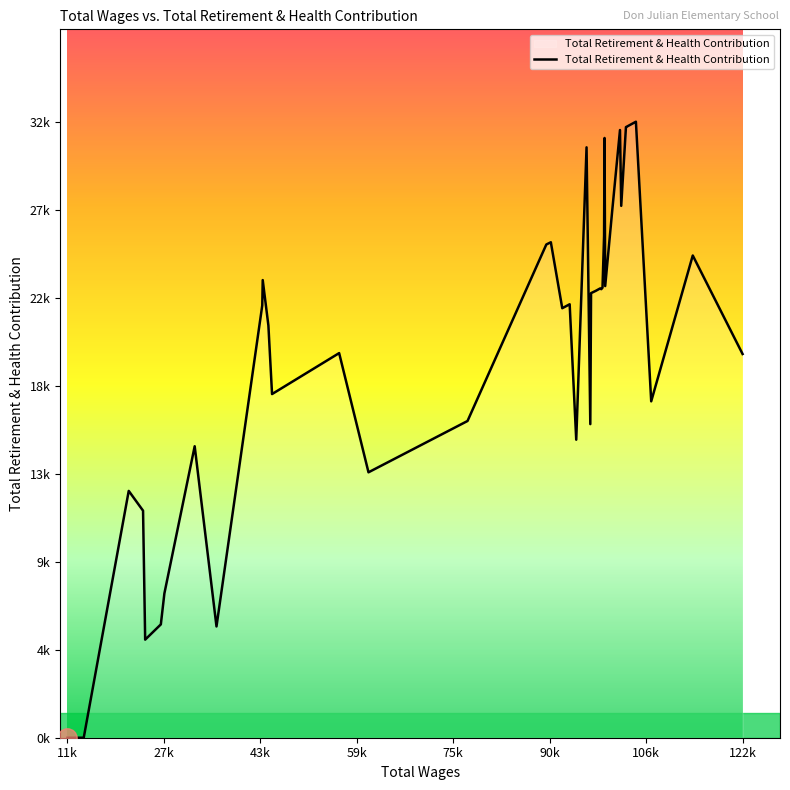

What is the average value?

20118